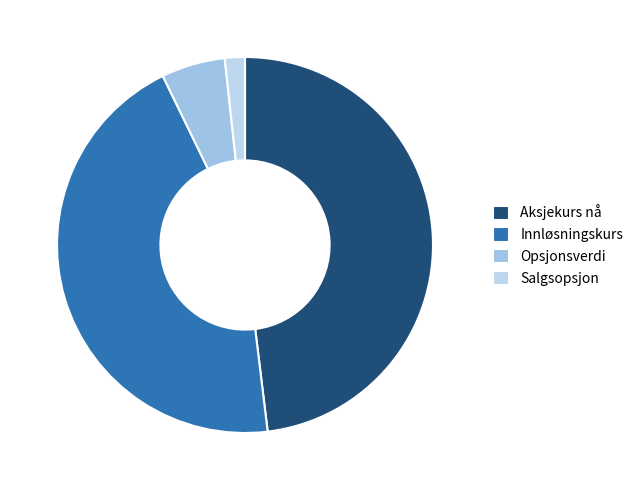

How many segments does this pie chart have?

4